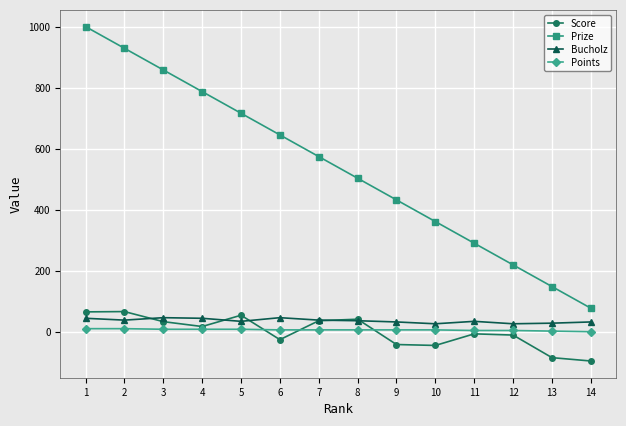

Count the number of data series in this chart.

4